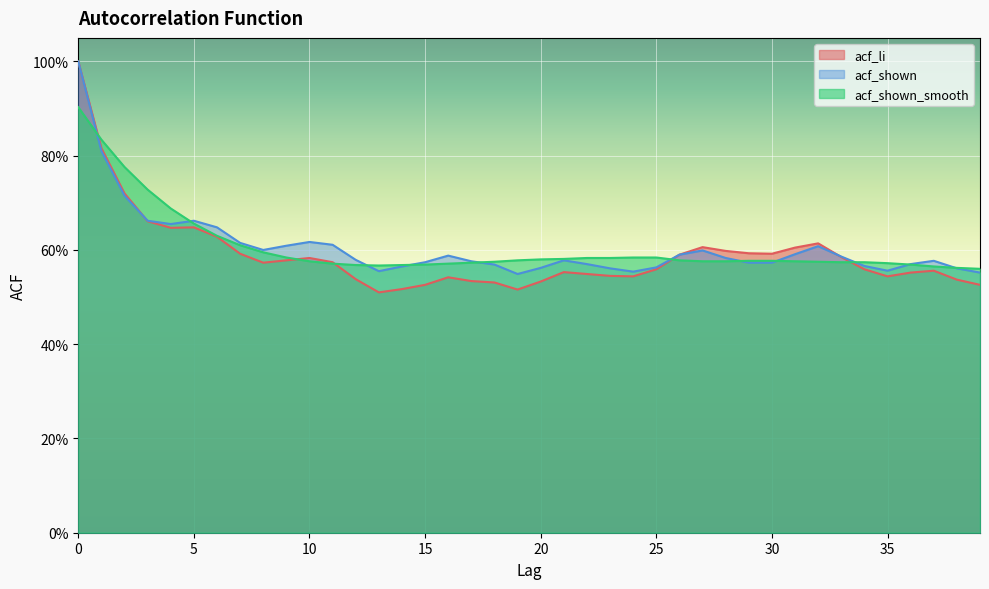

What is the value of the acf_li point at the 7th from the left?

0.6